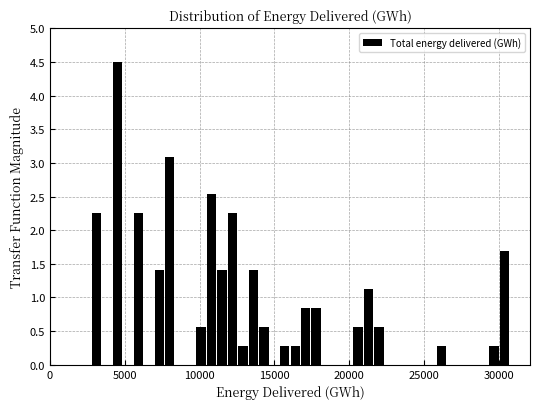

Read against the x-axis, roughly where is the centre of the tallest bar?

4500